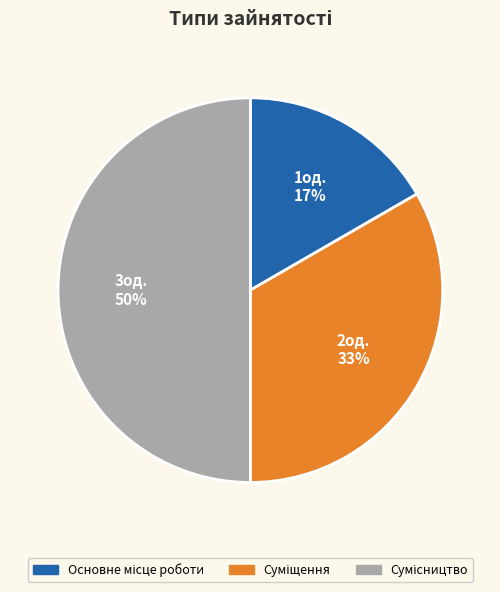

To the nearest percent, what is the average slice percentage?

33%